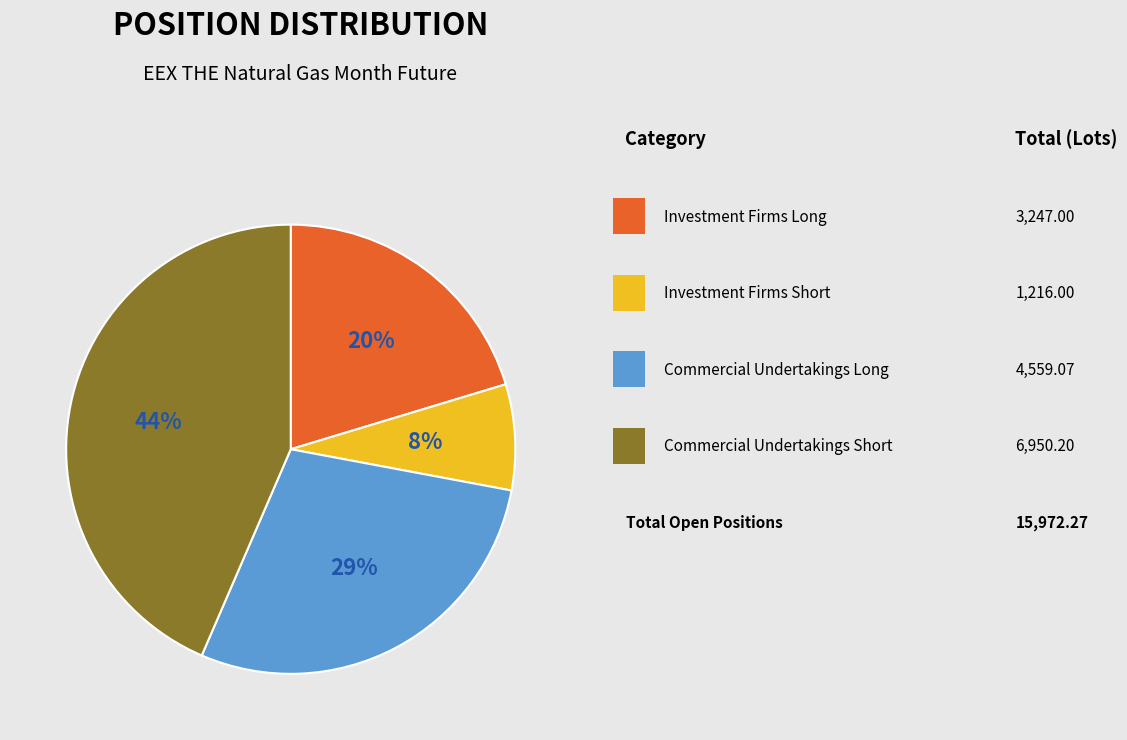

To the nearest percent, what is the difference between the largest and smallest slice percentages?

36%